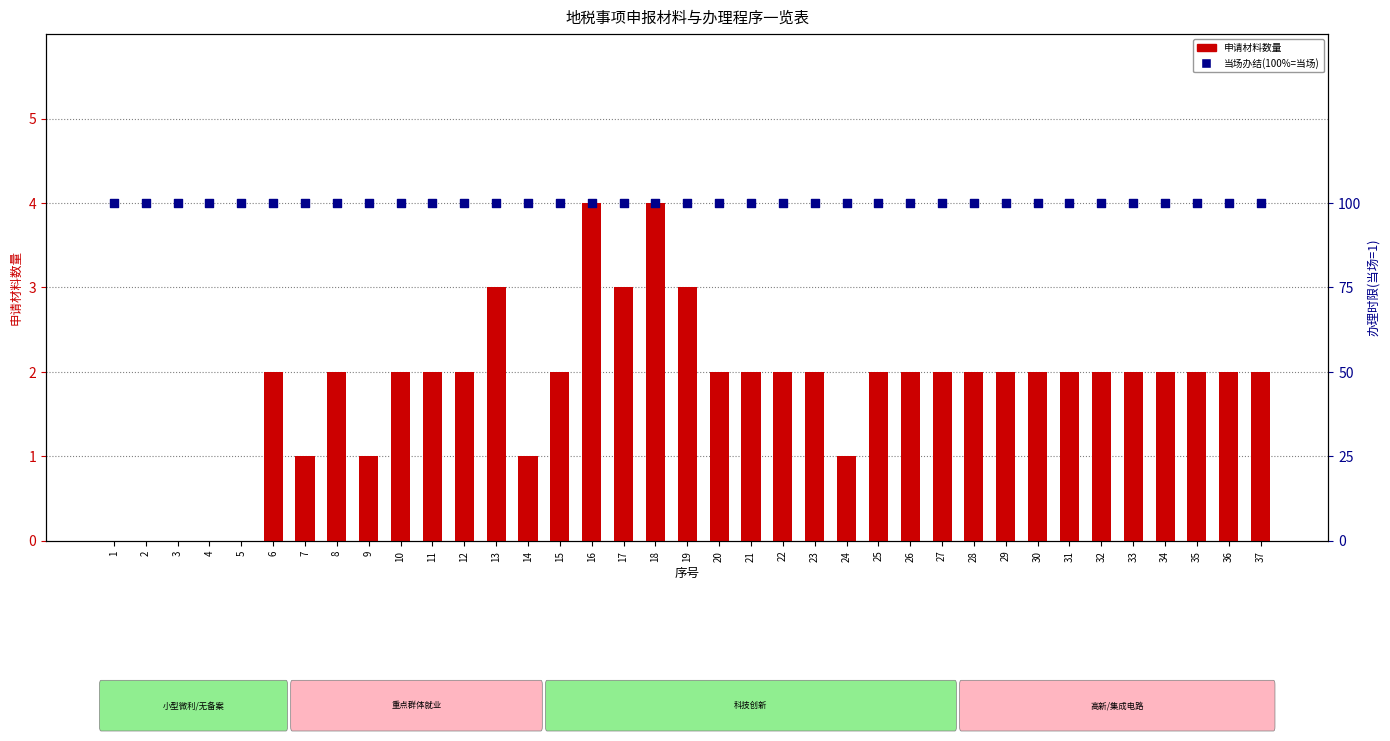

At which category is the sum across all series the highest?

16